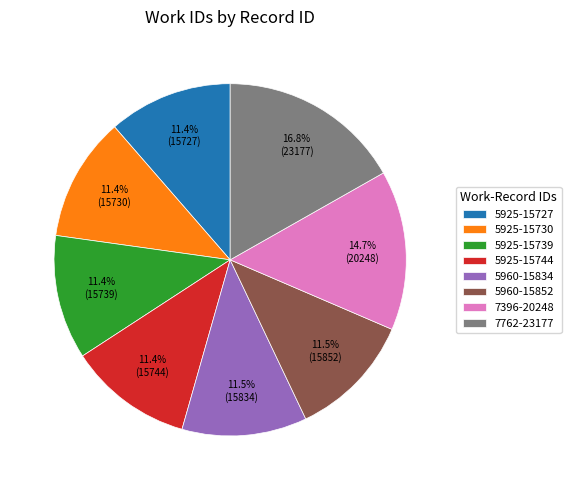

The 7396-20248 slice represents 15% of the pie. True or false?

True